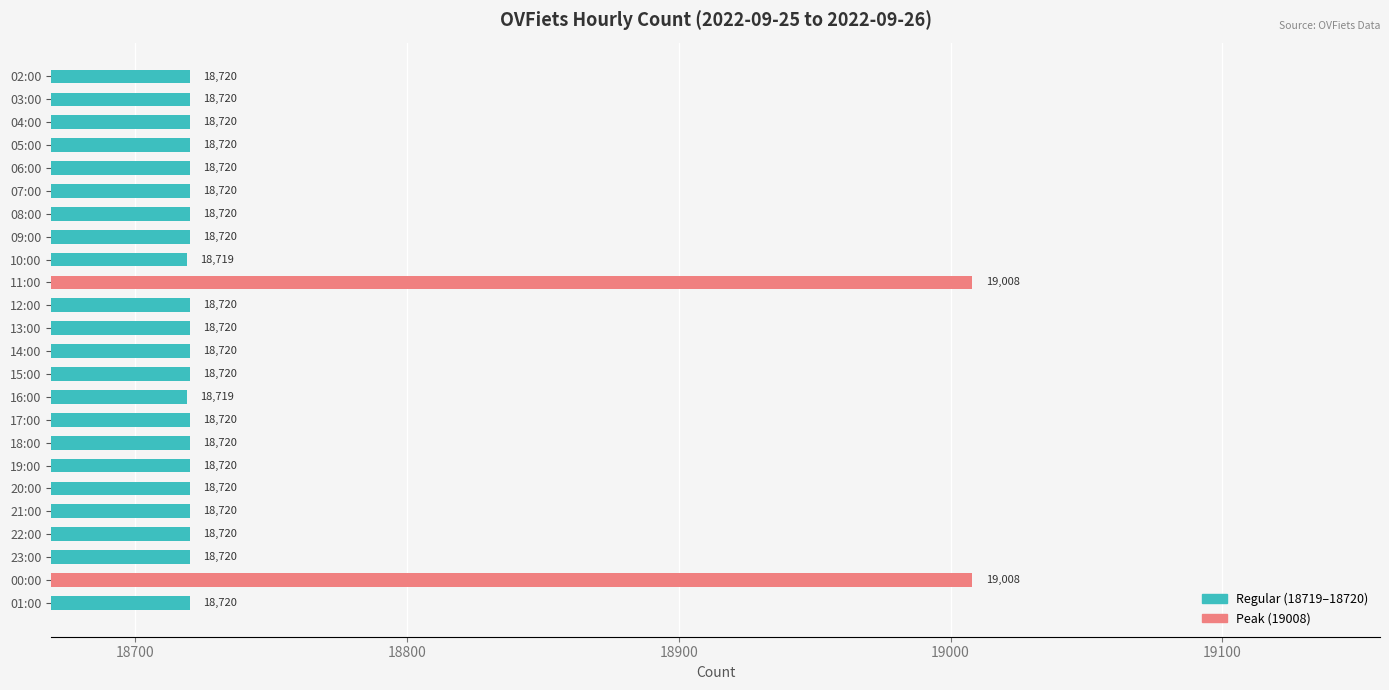

What is the minimum value shown in the chart?

18719